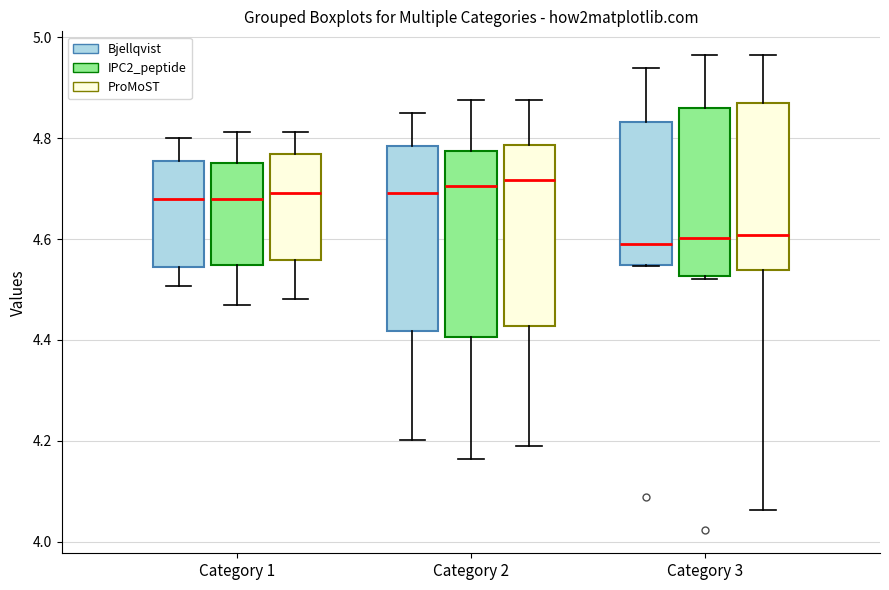

Reading left to right, transcribe this box plot: for each box, give where its median line is, the range the box spans, and where its two whiskers end, as read against the y-axis. The values are not printed on the chart, so give them approximately, as read against the axis.

Category 1 (Bjellqvist): median 4.68, box 4.54 to 4.76, whiskers 4.50 to 4.80
Category 1 (IPC2_peptide): median 4.68, box 4.54 to 4.76, whiskers 4.46 to 4.82
Category 1 (ProMoST): median 4.70, box 4.56 to 4.76, whiskers 4.48 to 4.82
Category 2 (Bjellqvist): median 4.70, box 4.42 to 4.78, whiskers 4.20 to 4.86
Category 2 (IPC2_peptide): median 4.70, box 4.40 to 4.78, whiskers 4.16 to 4.88
Category 2 (ProMoST): median 4.72, box 4.42 to 4.78, whiskers 4.20 to 4.88
Category 3 (Bjellqvist): median 4.60, box 4.54 to 4.84, whiskers 4.54 to 4.94
Category 3 (IPC2_peptide): median 4.60, box 4.52 to 4.86, whiskers 4.52 (just below the box's lower edge) to 4.96
Category 3 (ProMoST): median 4.60, box 4.54 to 4.88, whiskers 4.06 to 4.96